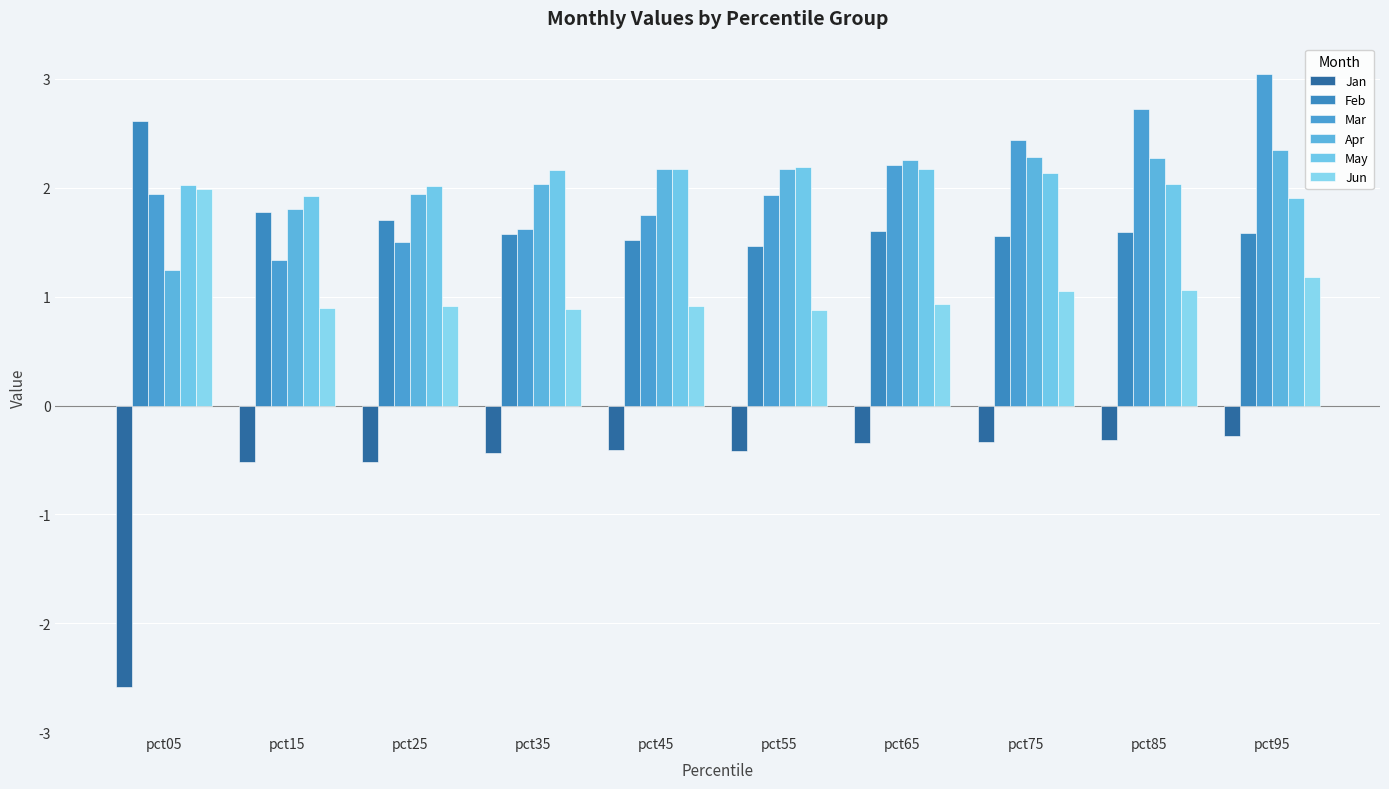

Count the number of data series in this chart.

6